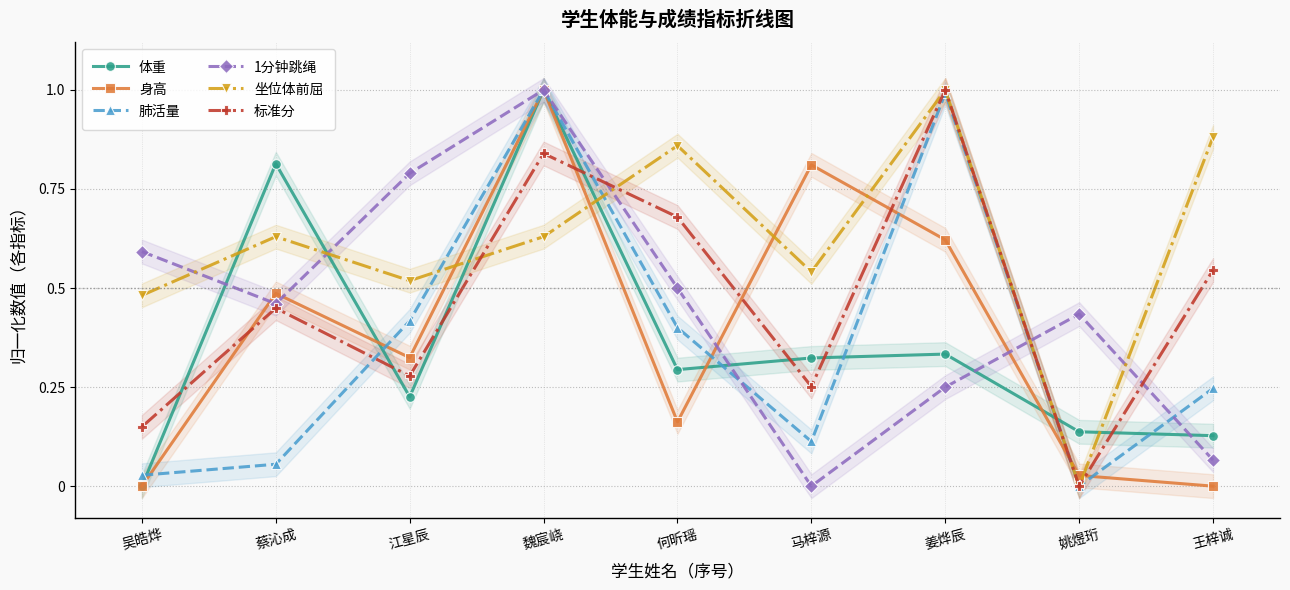

How many interior local valleys does the 肺活量 series have?

2